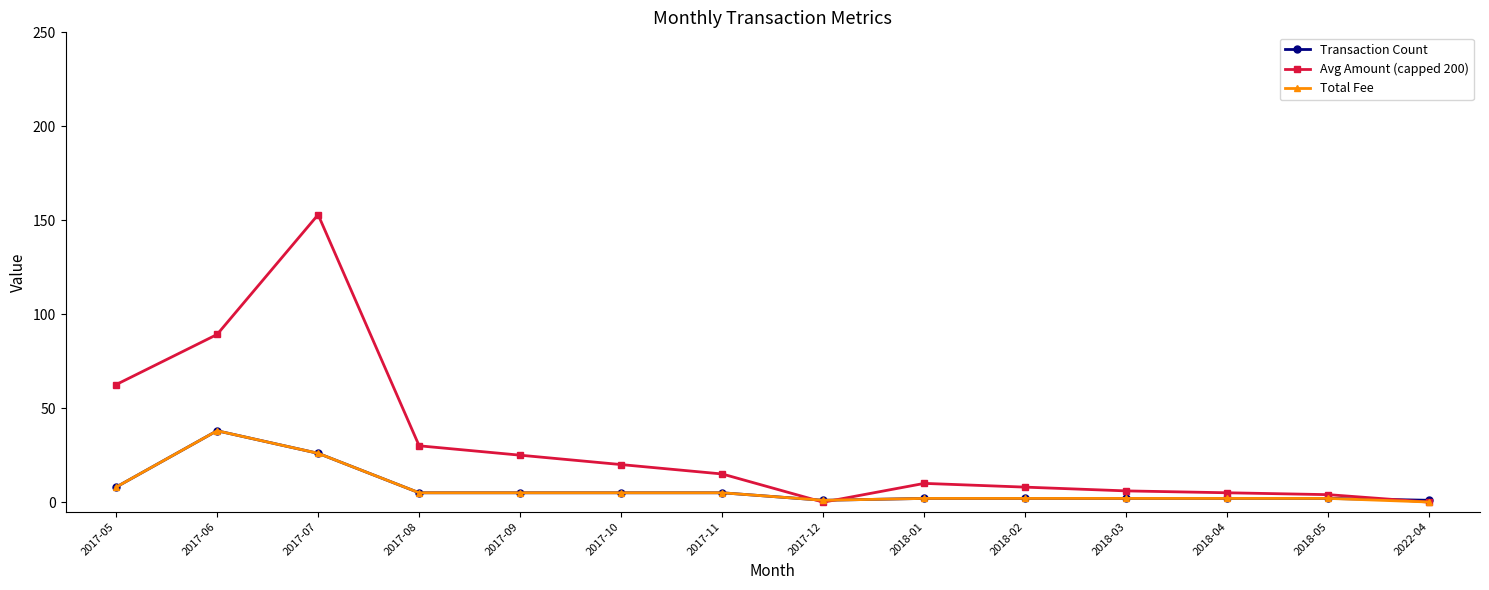

What is the value of the Total Fee point at the 3rd from the left?

26.0